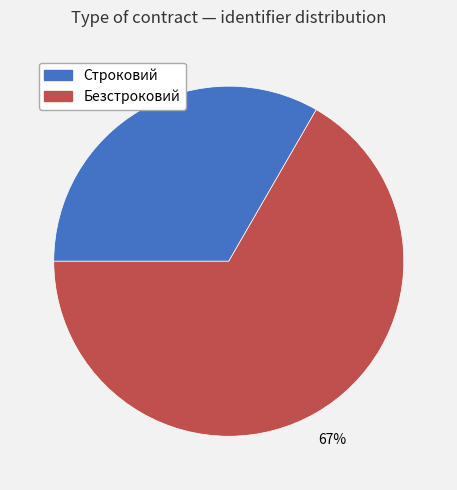

How many slices are in this pie chart?

2